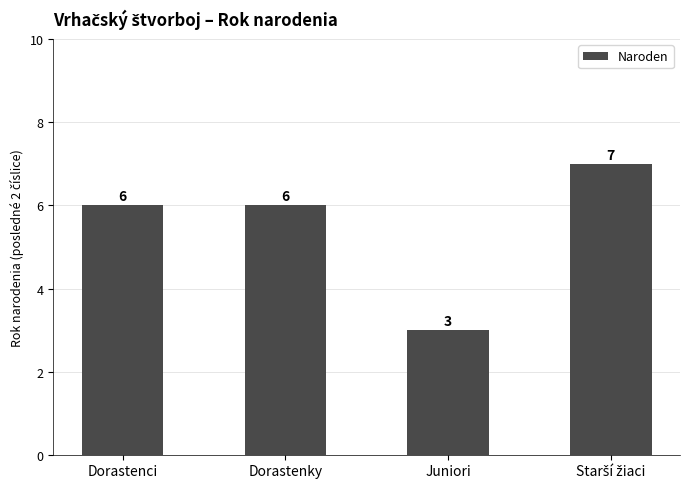

Reading left to right, transcribe all the data shown in this chart.

6	6	3	7